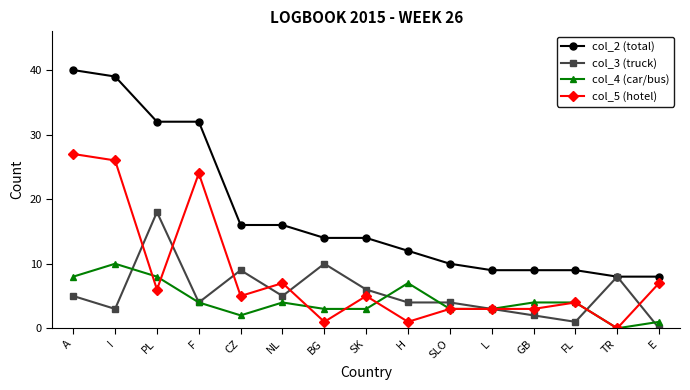

At which category does col_4 (car/bus) reach its first local valley?

CZ